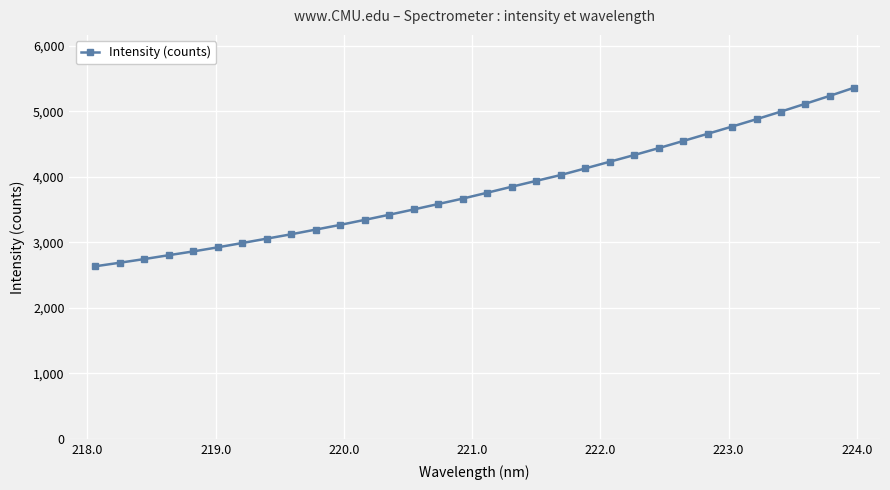

What is the maximum value shown in the chart?

5360.6